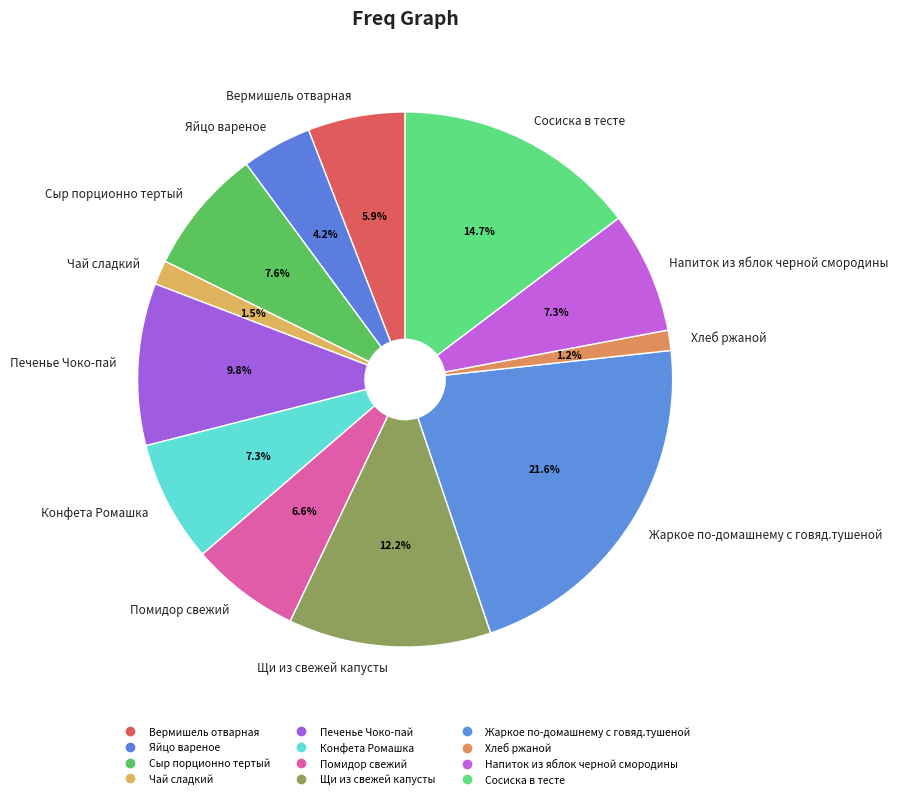

Rank the categories by value from lowest to highest.

Хлеб ржаной, Чай сладкий, Яйцо вареное, Вермишель отварная, Помидор свежий, Конфета Ромашка, Напиток из яблок черной смородины, Сыр порционно тертый, Печенье Чоко-пай, Щи из свежей капусты, Сосиска в тесте, Жаркое по-домашнему с говяд.тушеной